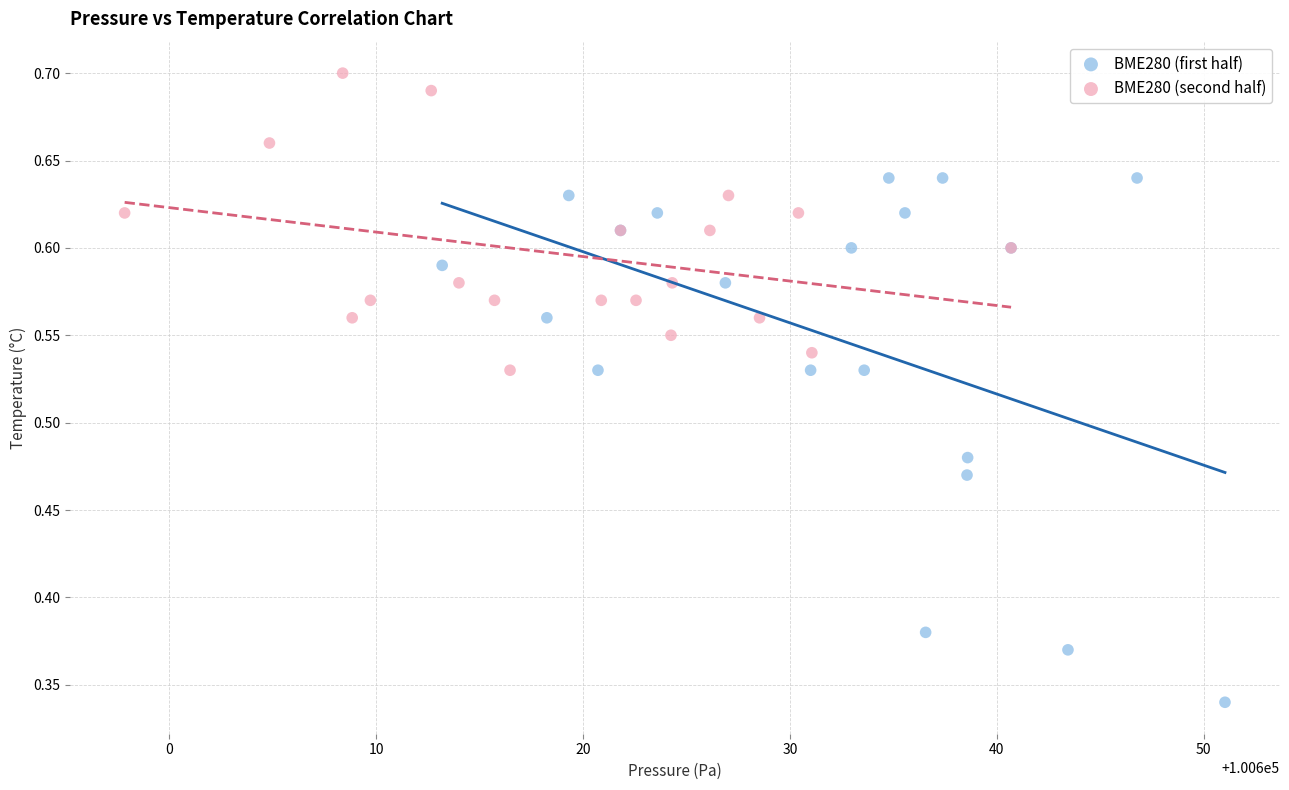

Which series contains the highest Y value?

BME280 (second half)